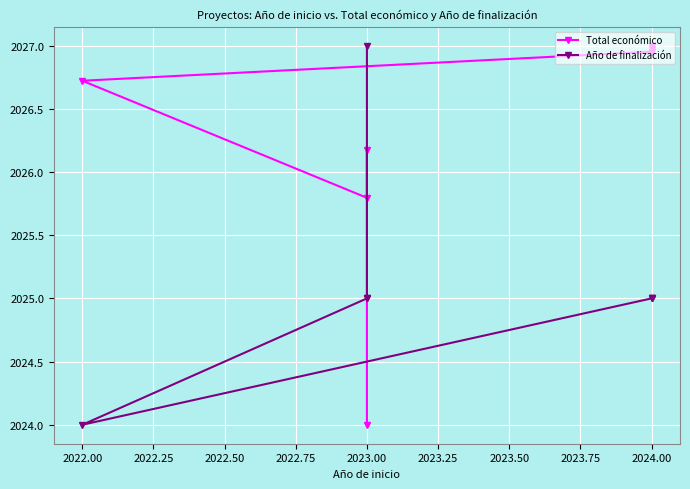

What is the smallest value displayed?

2024.0